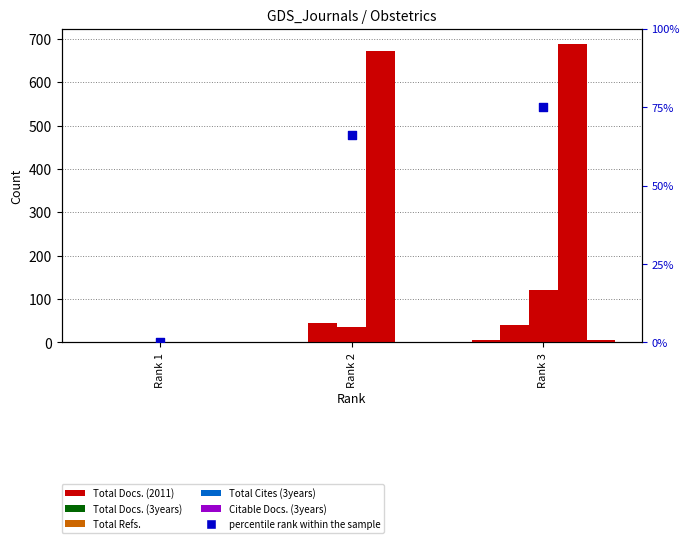

Which series reaches the minimum Y coordinate?

Total Docs. (2011)